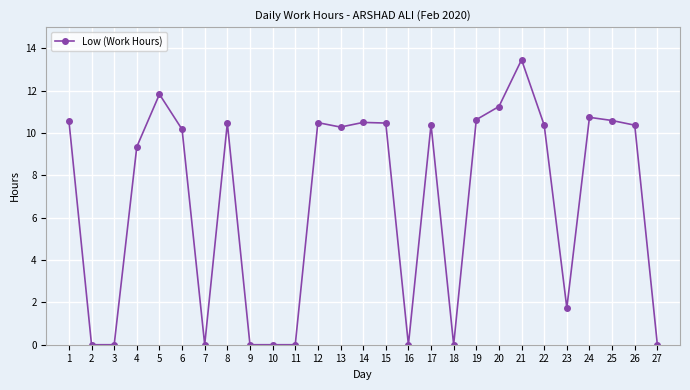

What is the difference between the values at 21 and 8?

3.0